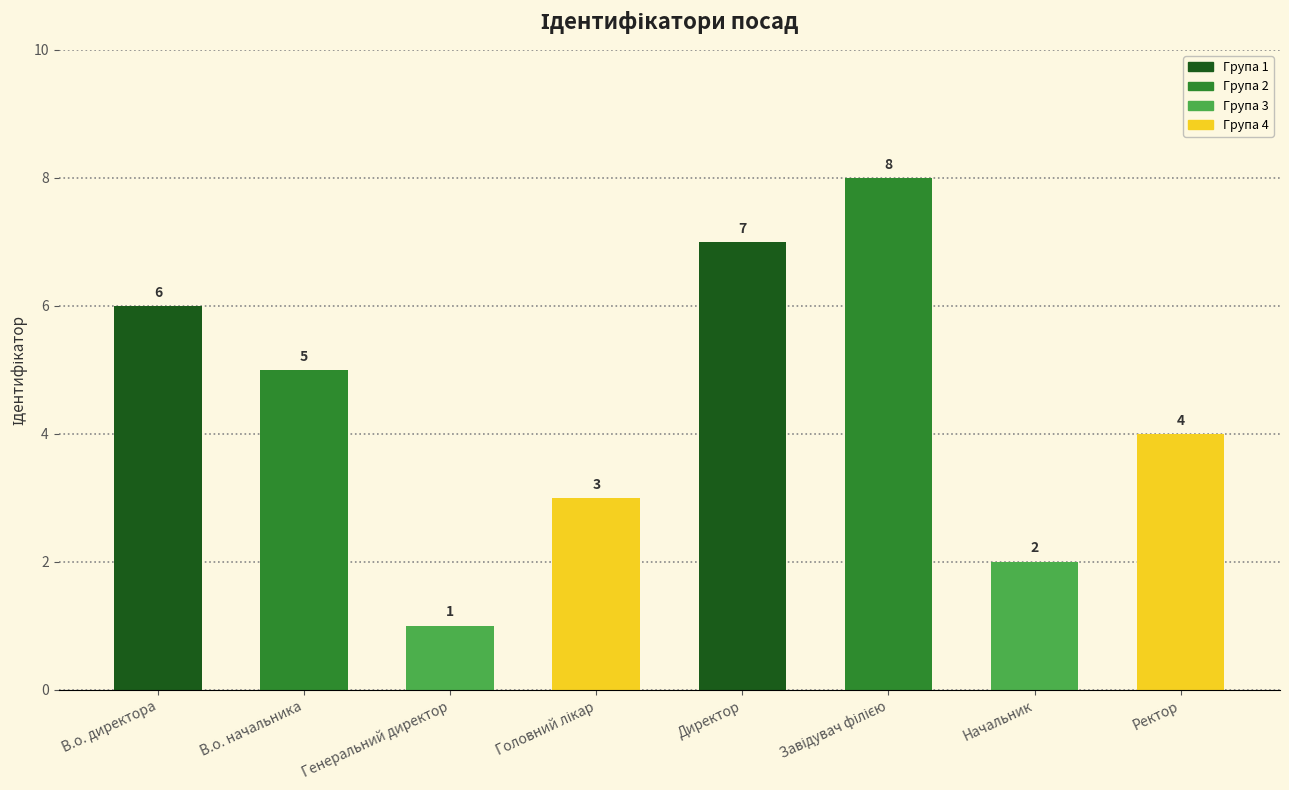

Where is the data nearest to the value 4?

Ректор